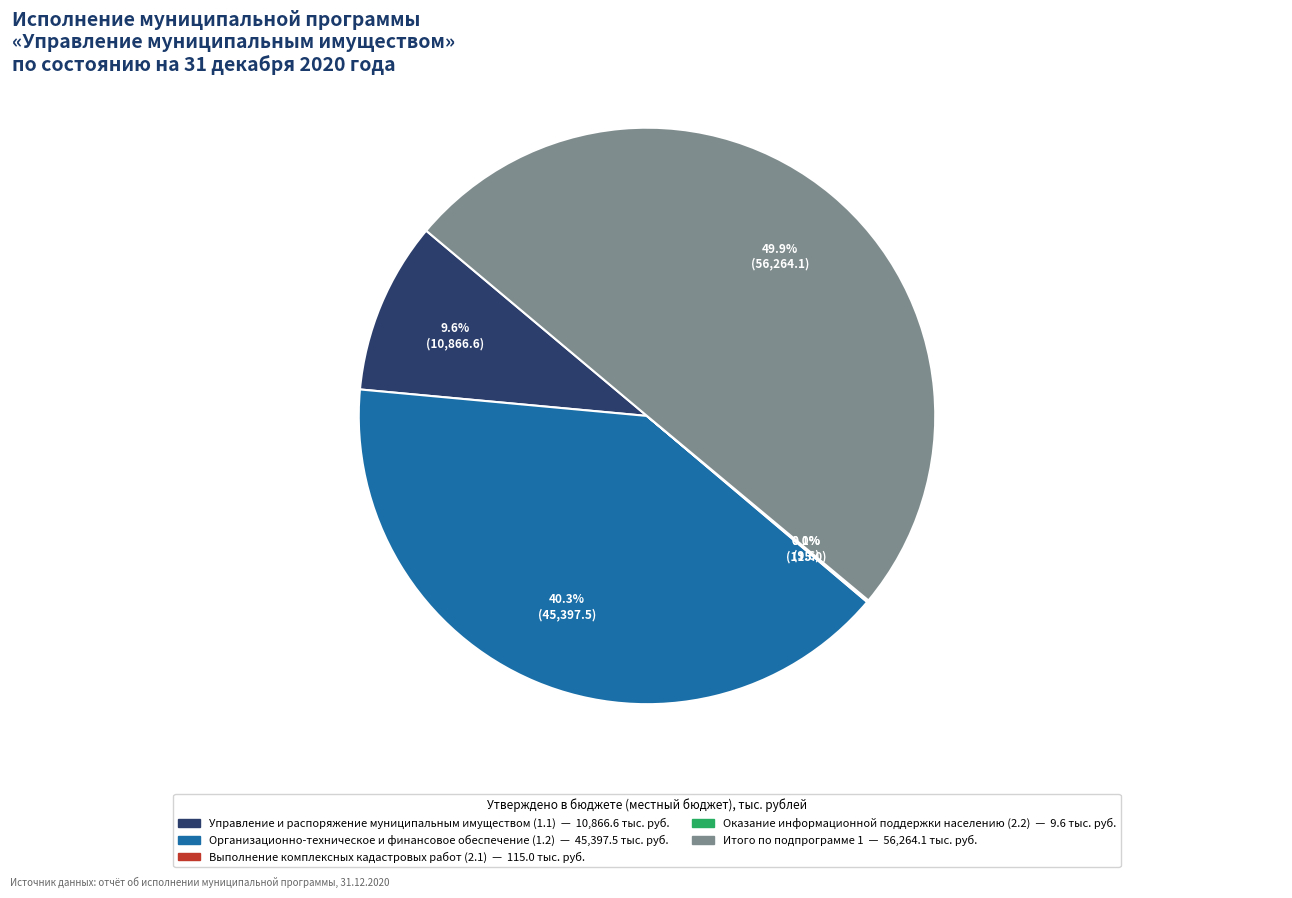

The Итого по подпрограмме 1 slice represents 40% of the pie. True or false?

False